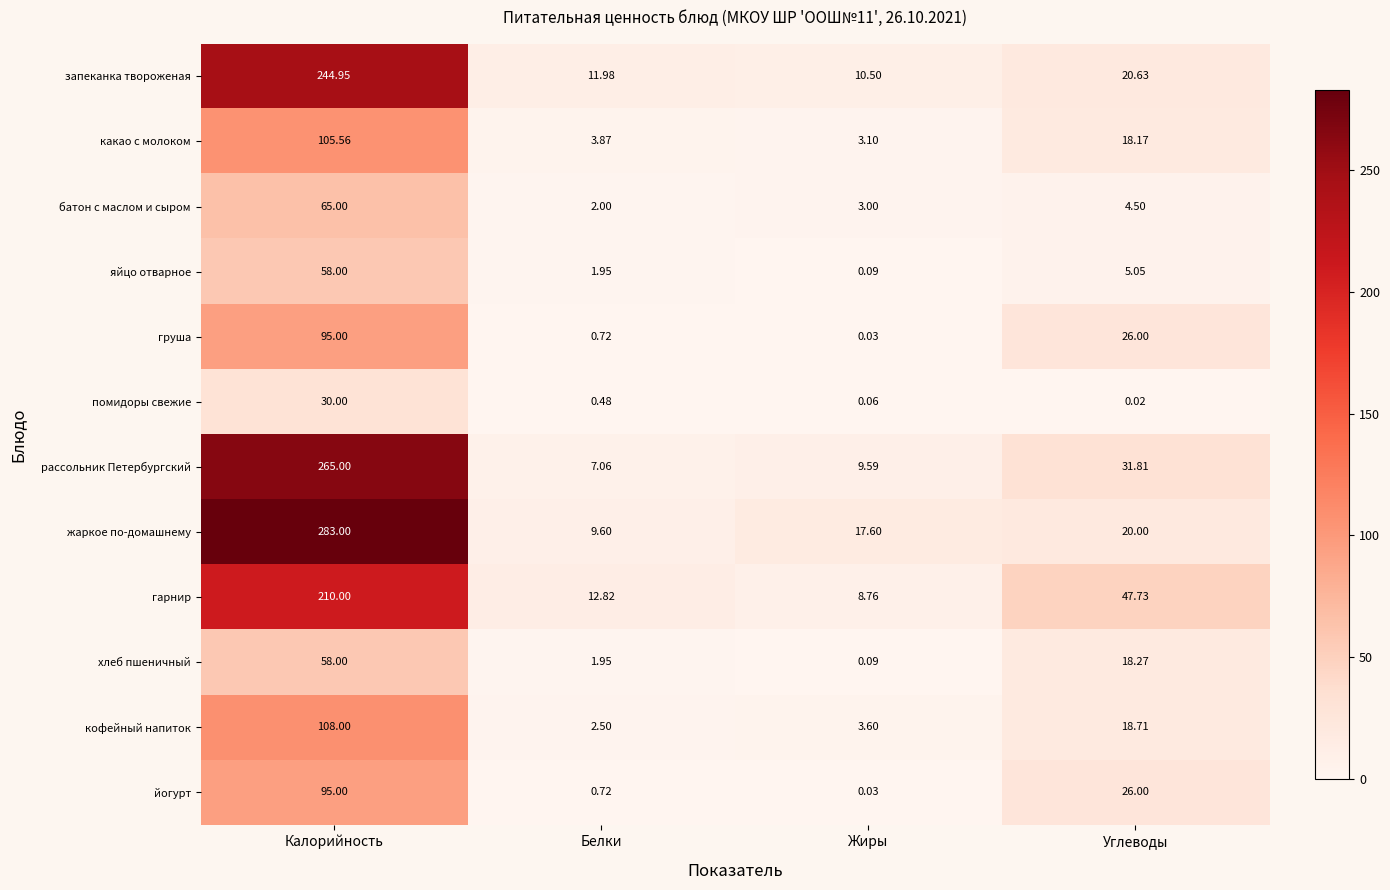

Which category has the lowest value across all series?

Углеводы